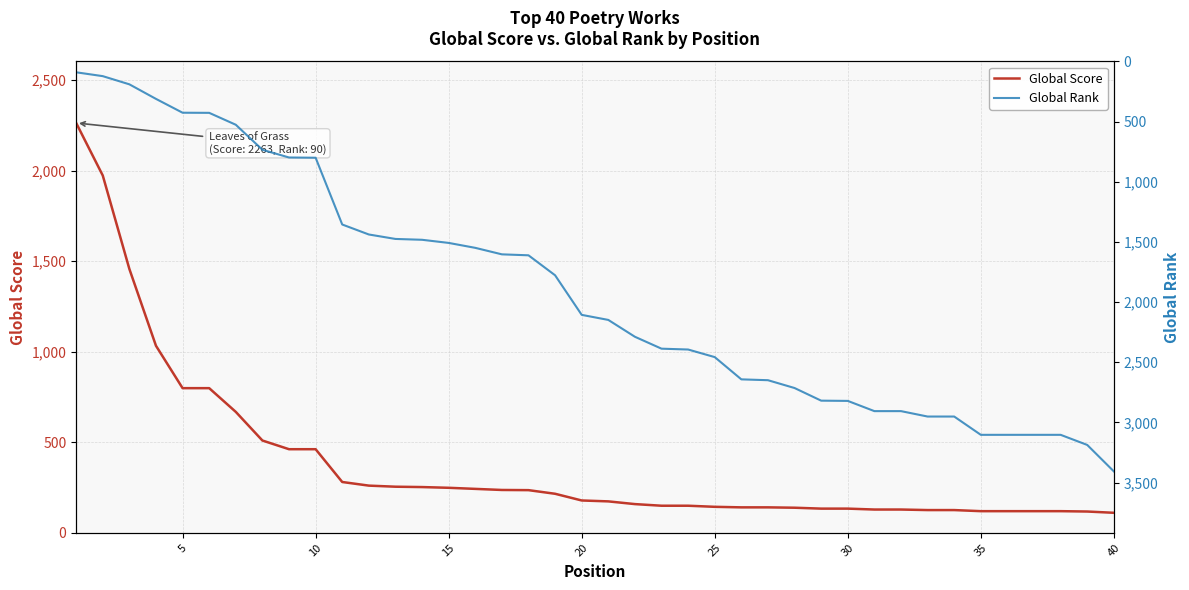

True or false: Global Score and Global Rank cross at least once.

True